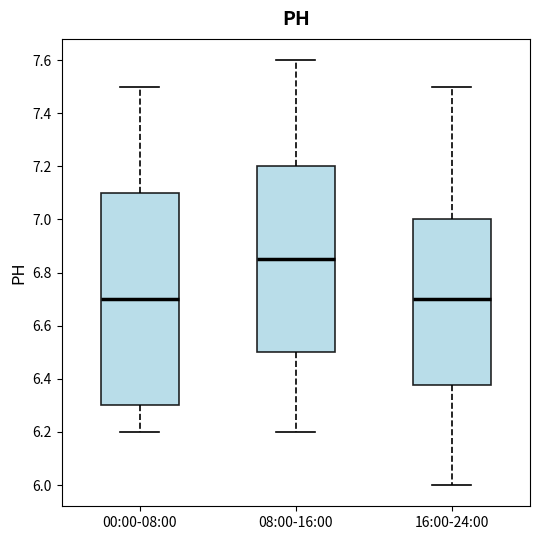

Where does the upper whisker of the box for 08:00-16:00 end on the y-axis? The values are not printed on the chart, so give them approximately, as read against the axis.

7.60